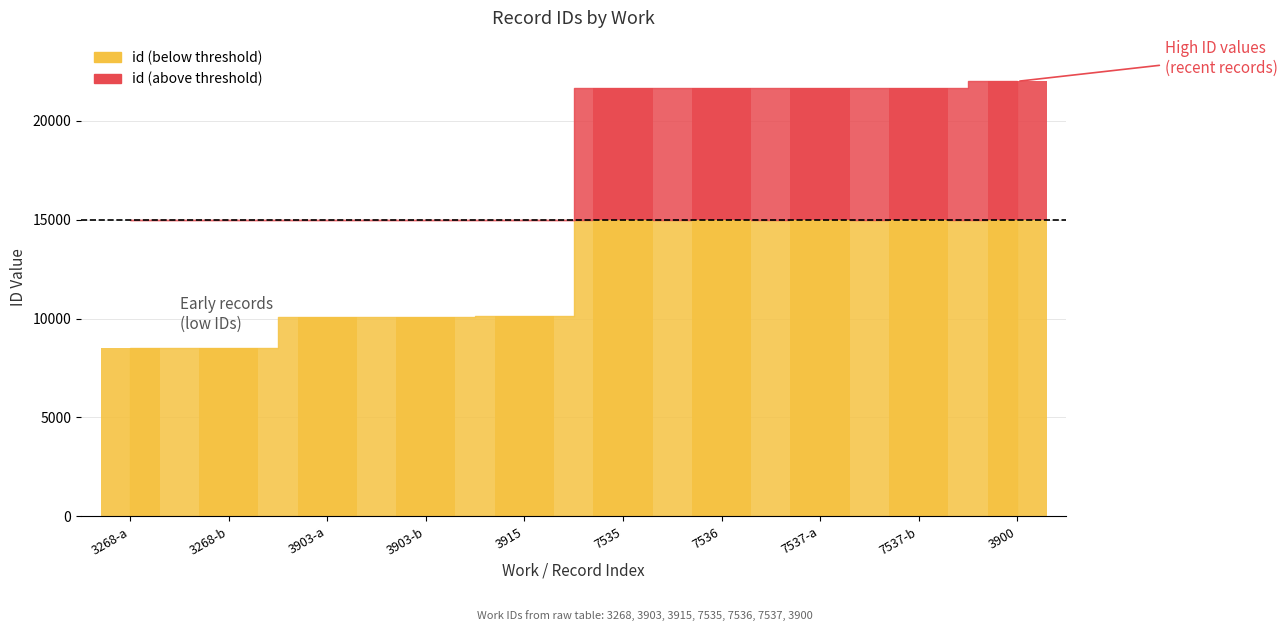

At which category does the chart reach its peak across all series?

3900